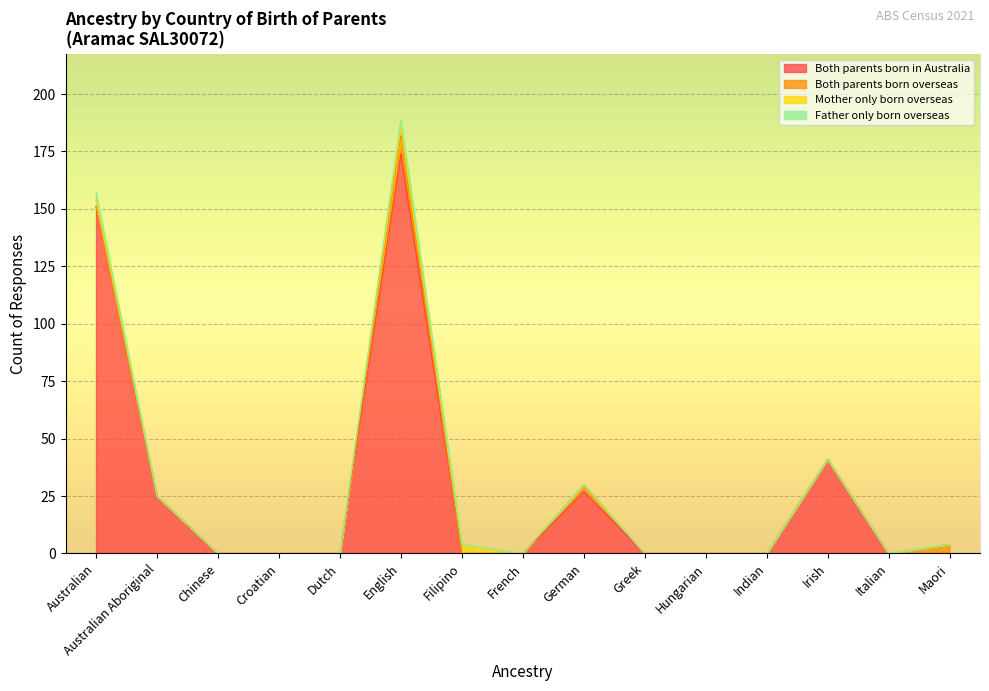

Which has a higher value, French or Australian Aboriginal?

Australian Aboriginal